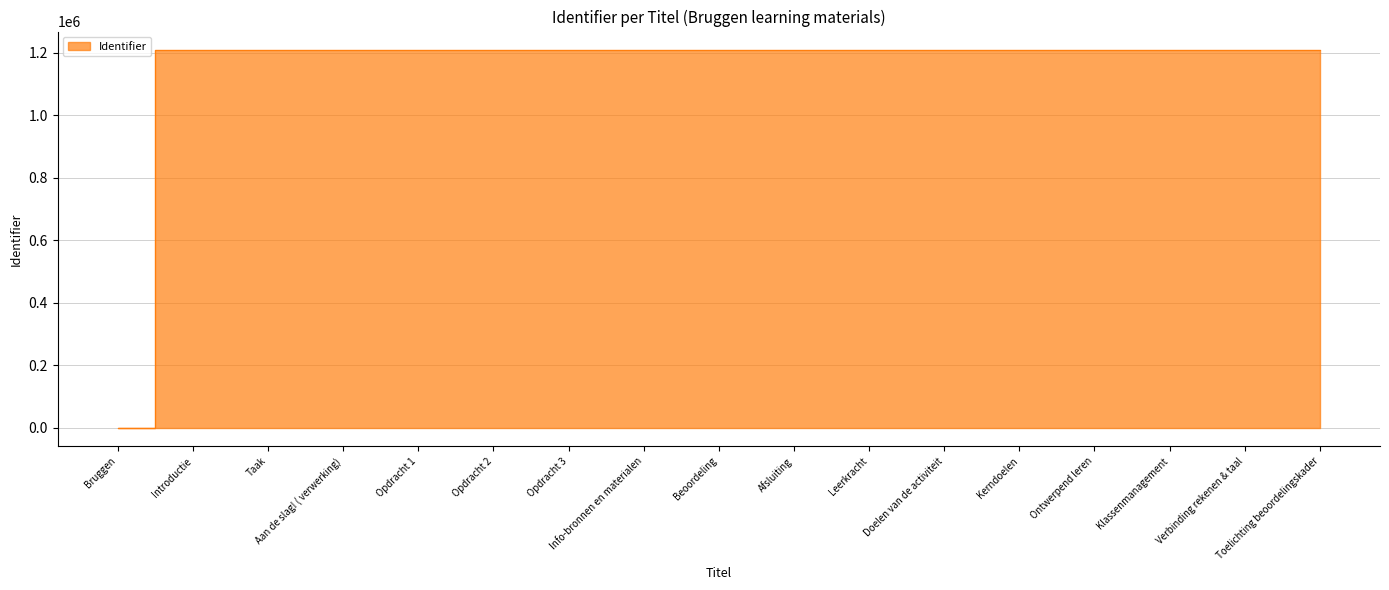

The value at Leerkracht is 1207856. True or false?

True